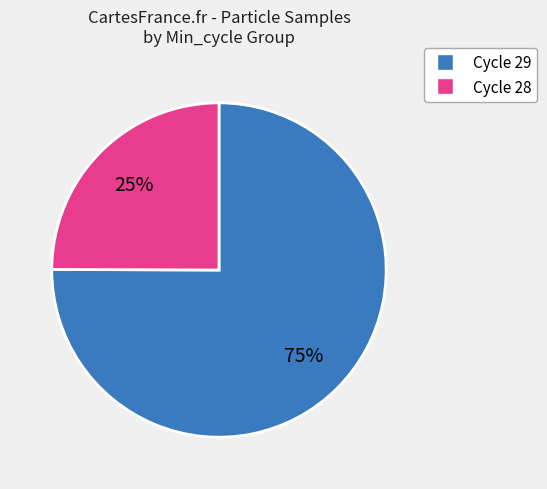

Is there a majority slice in this chart?

Yes